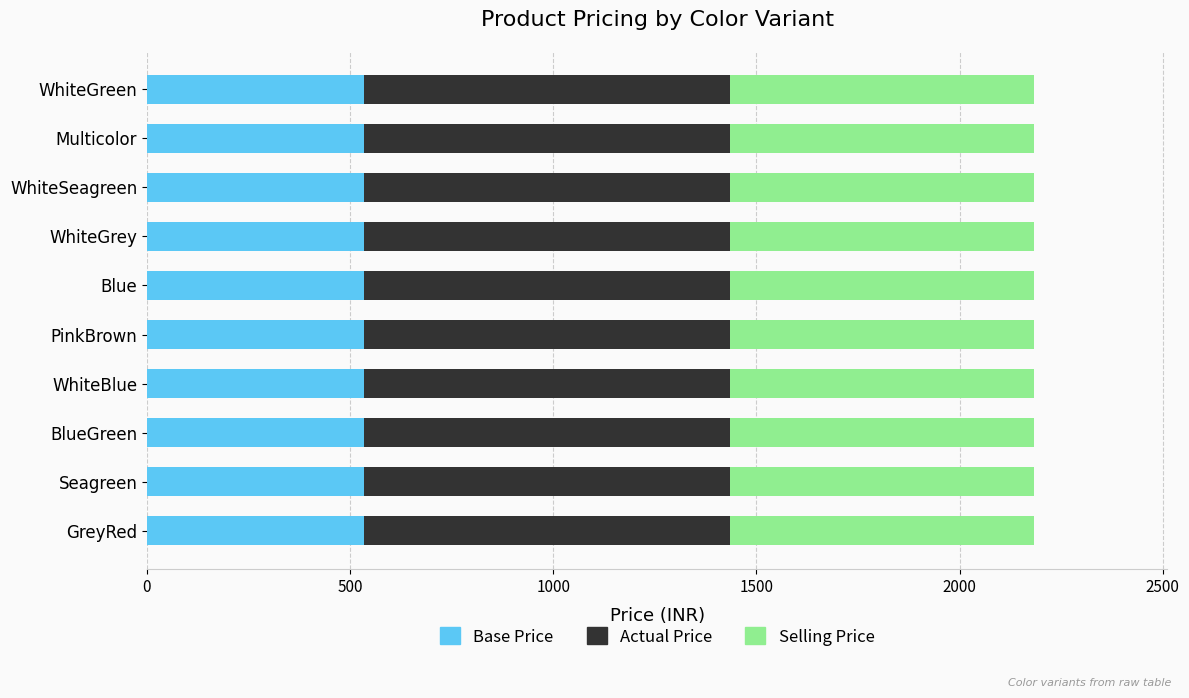

What is the maximum value for Base Price?

535